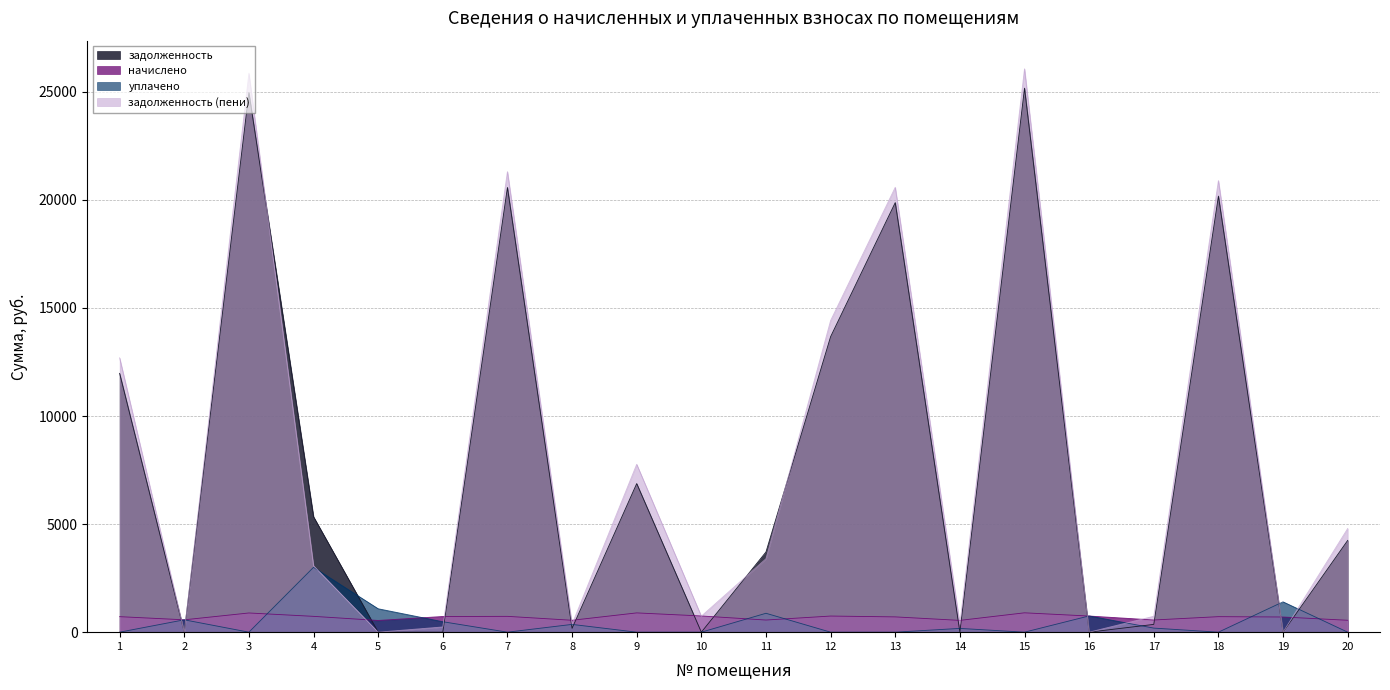

What is the sum of all задолженность values?

157097.6